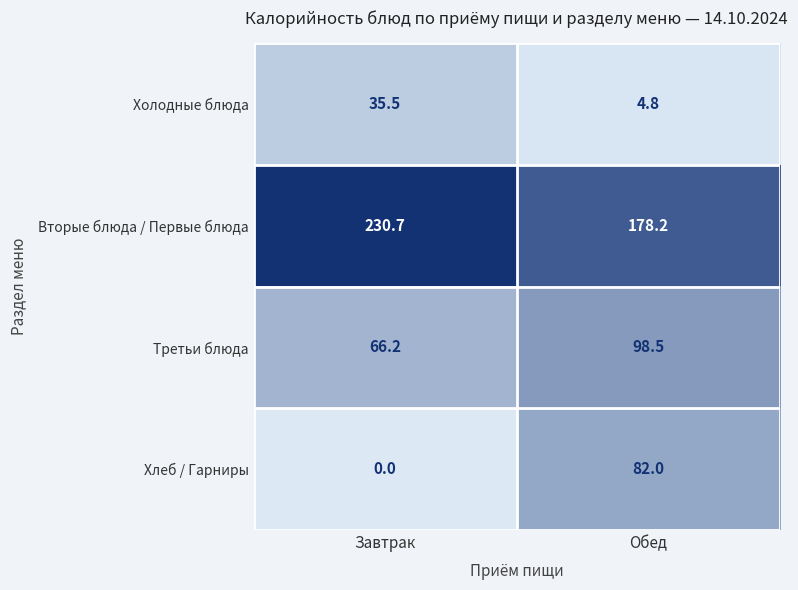

At which label is Холодные блюда closest to 20?

Обед